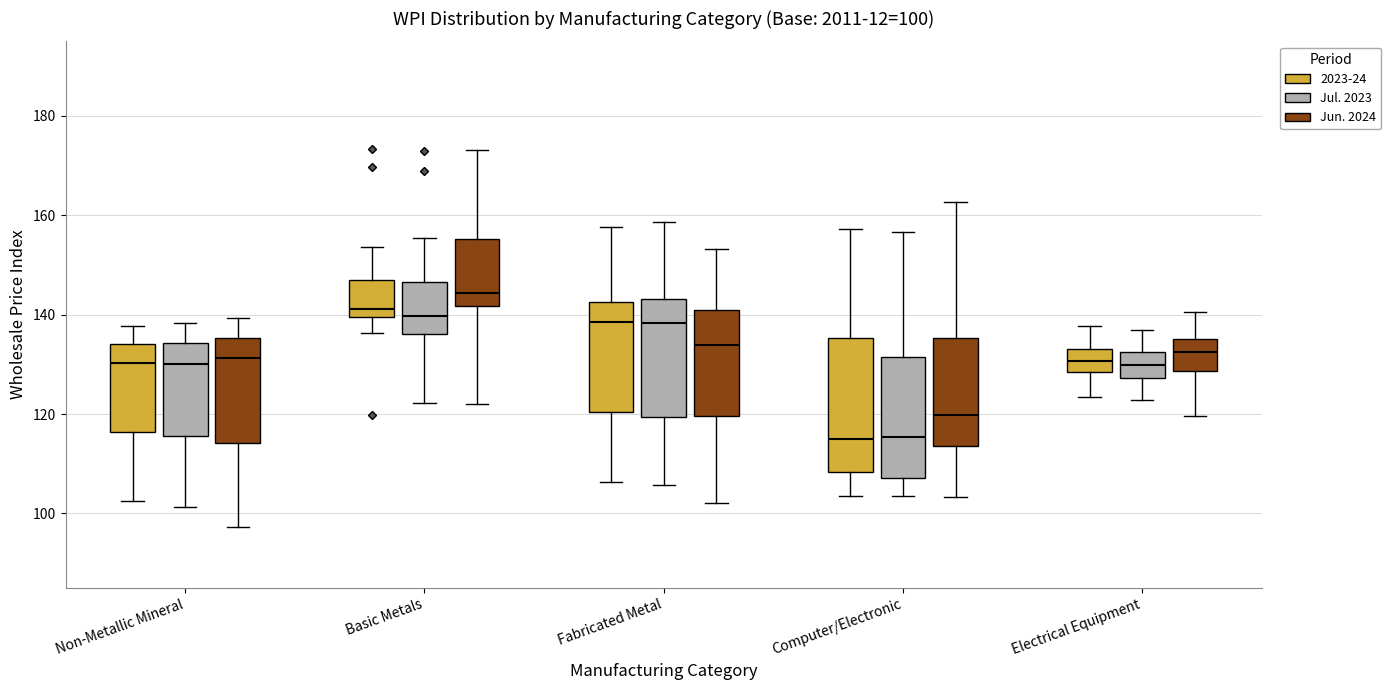

Which box has the highest median line?

Basic Metals (Jun. 2024)